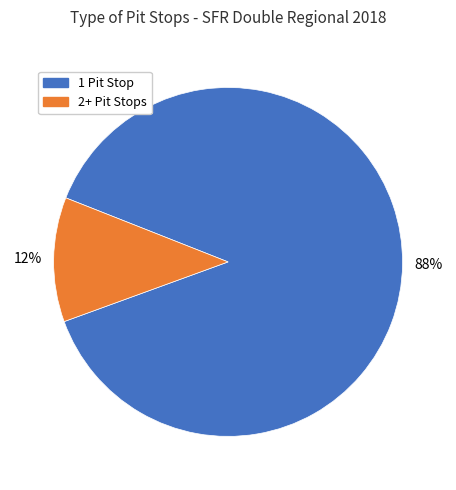

Count the number of slices in the pie.

2